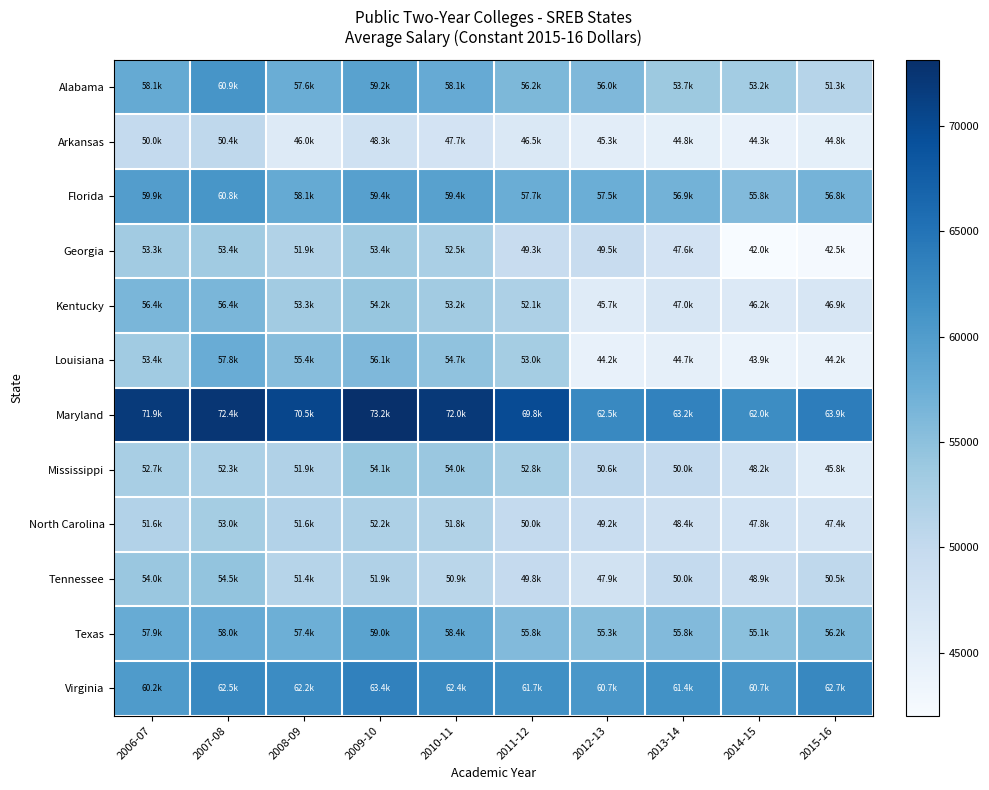

How many series are shown in this chart?

12